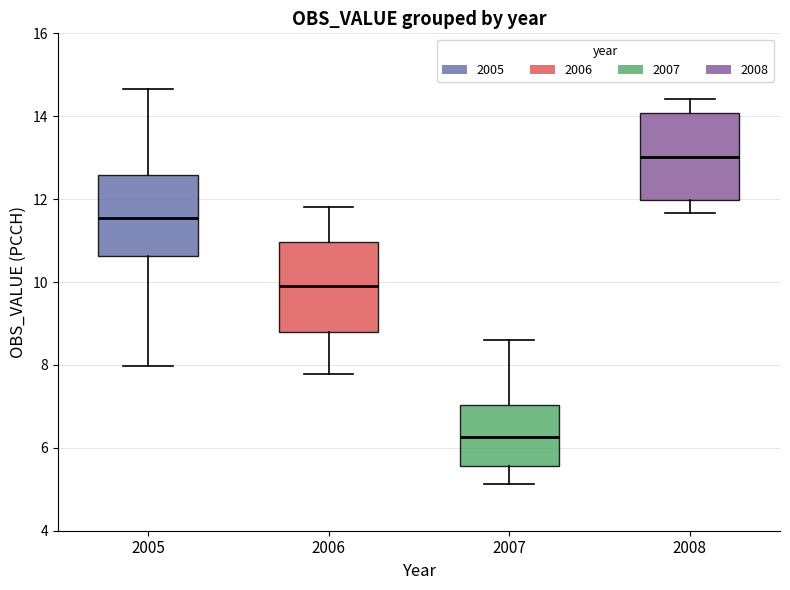

Which box's median line is the highest?

2008